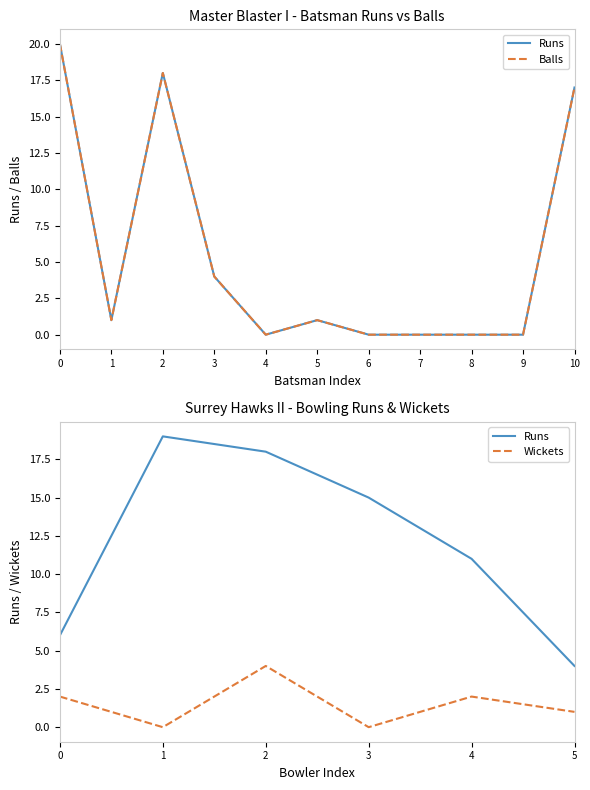

How many values in Balls are above zero?

6